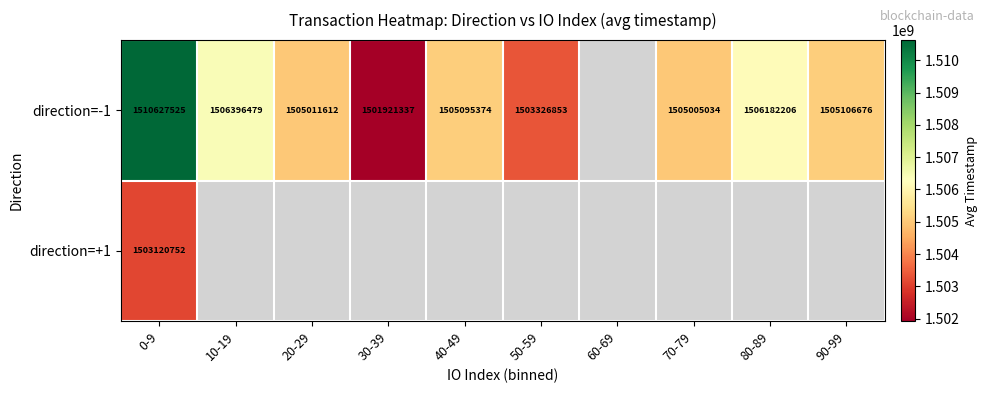

What is the difference between the direction=-1 values at 40-49 and 90-99?

11302